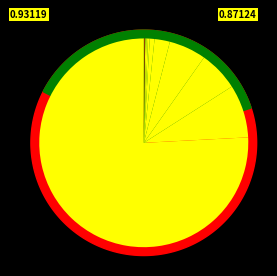

Which category has the biggest portion of the pie?

Chengdu West Dimension